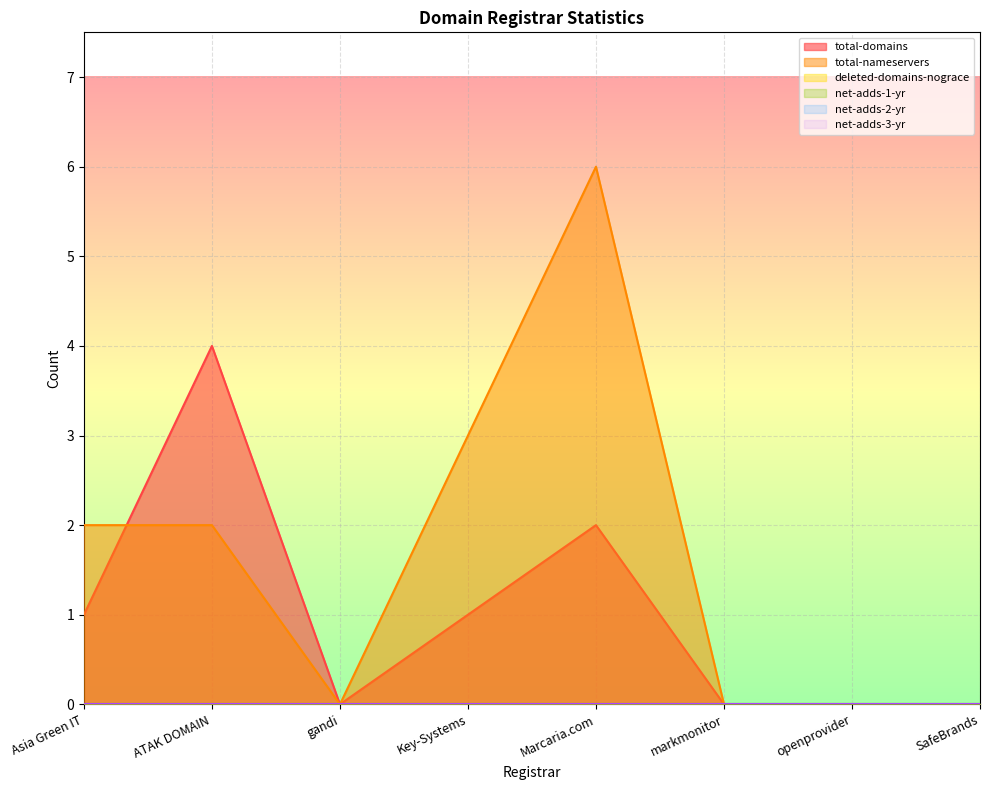

Which series has the largest total across all categories?

total-nameservers